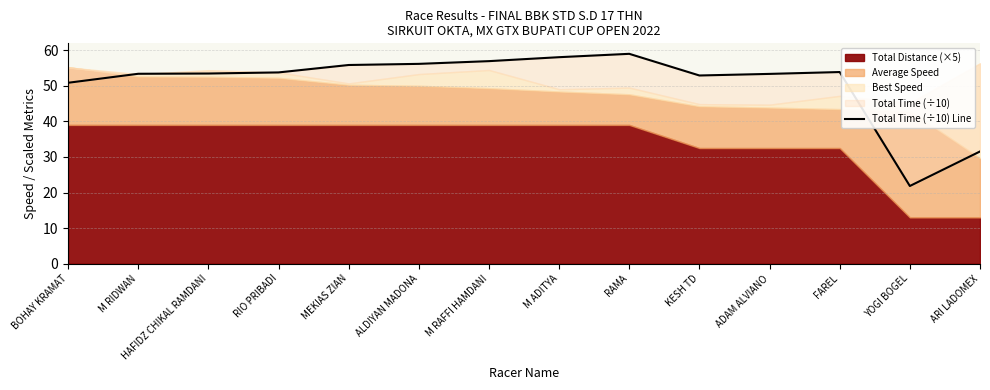

What is the average value?

50.8